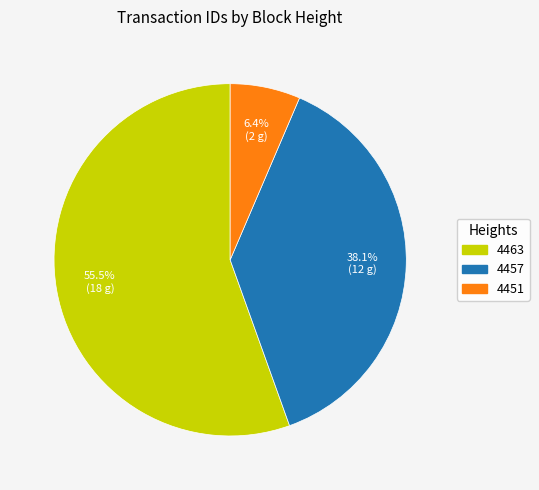

Between 4457 and 4463, which is larger?

4463